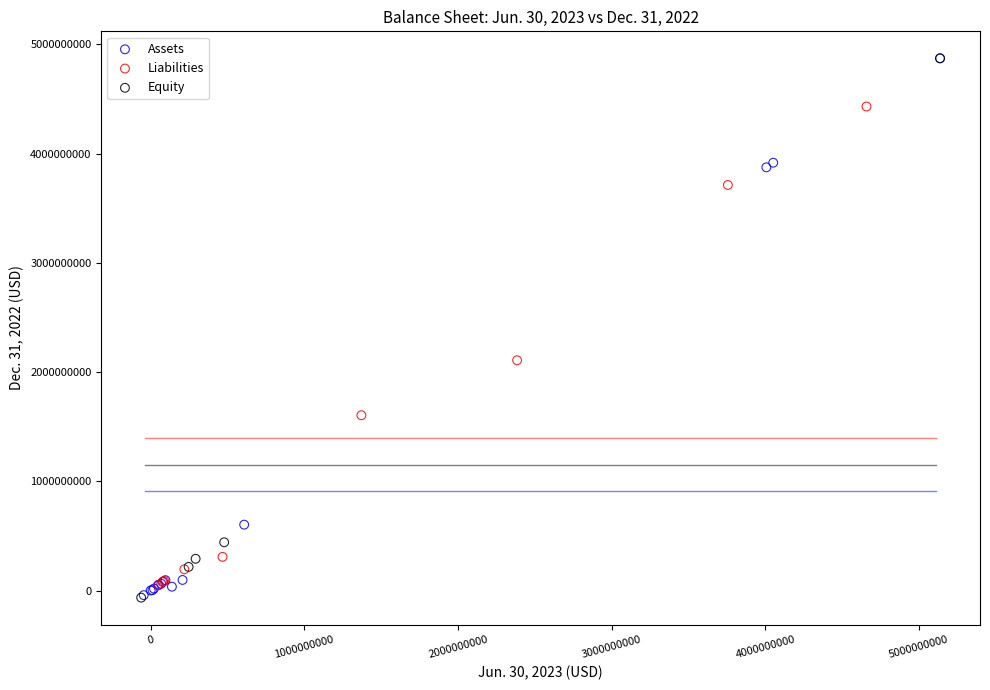

What are all the series names shown in the legend?

Assets, Liabilities, Equity